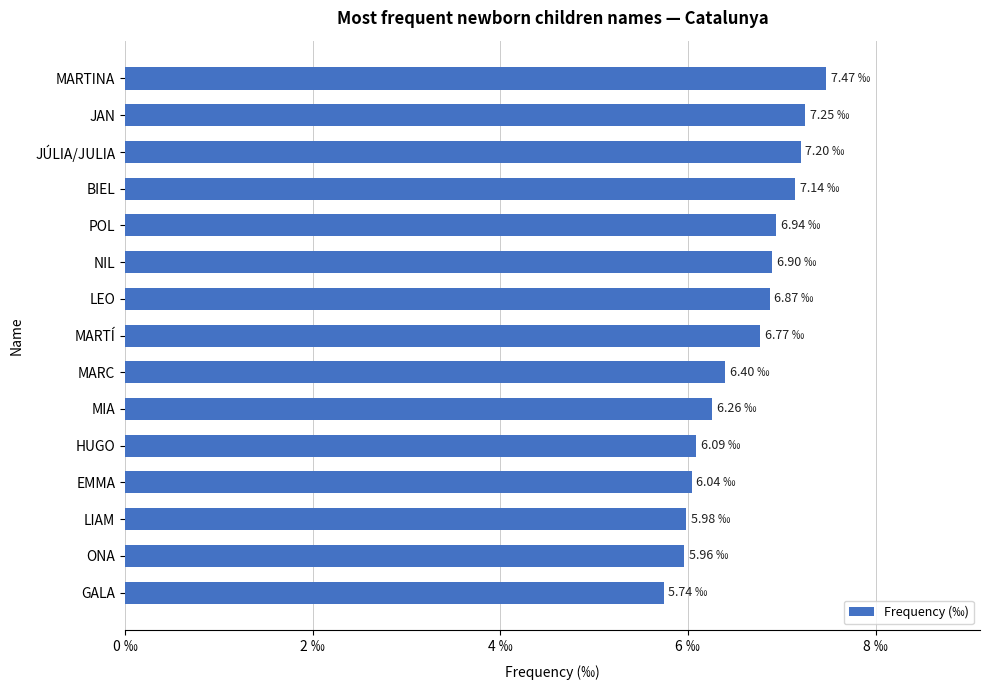

Does the chart contain any negative values?

No